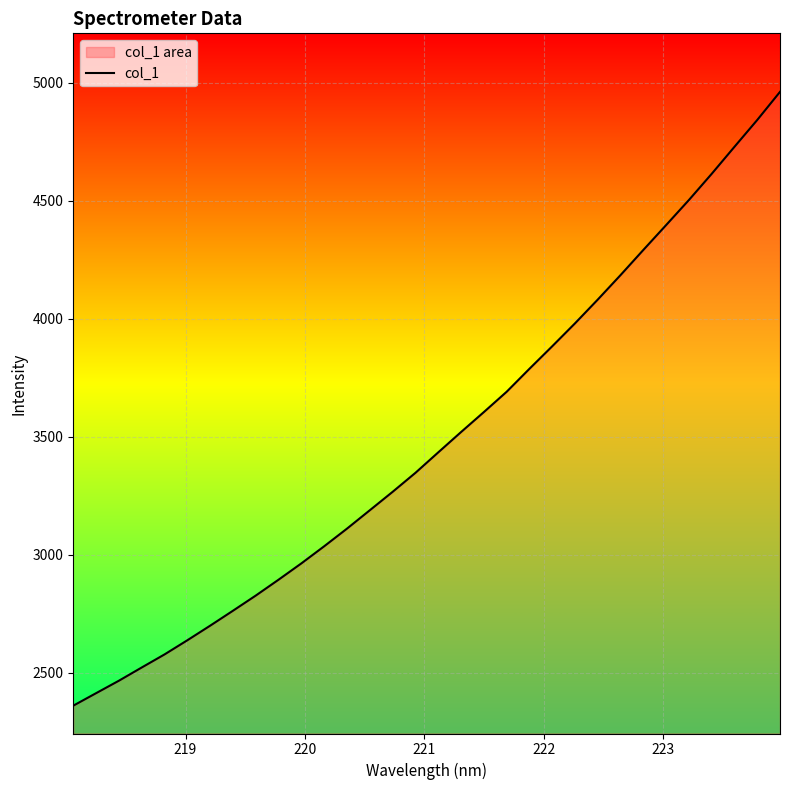

What is the minimum value shown in the chart?

2360.0